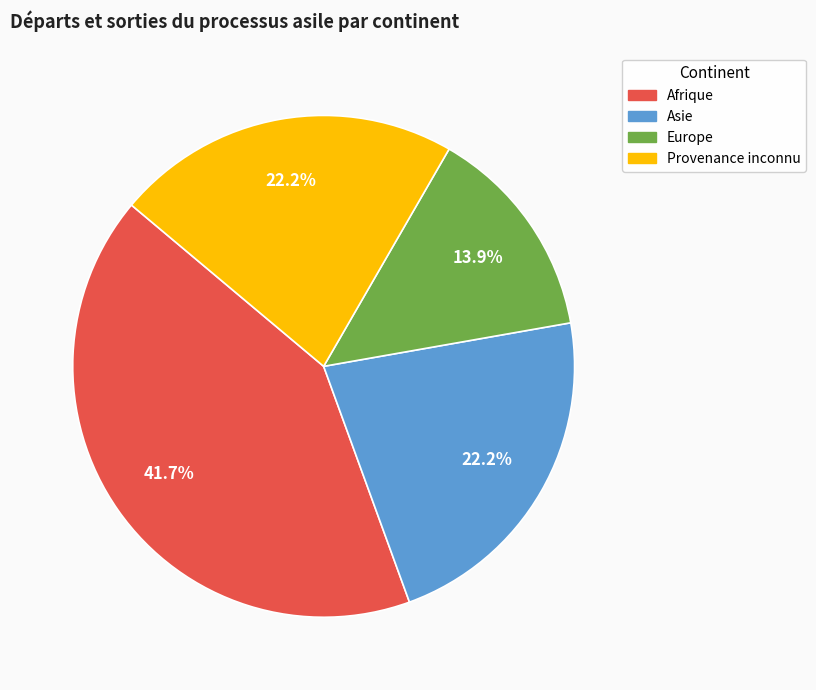

How many segments does this pie chart have?

4